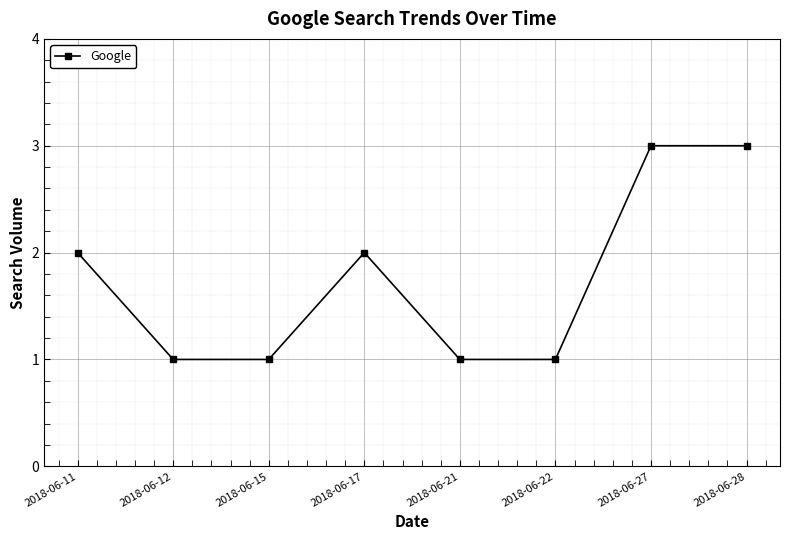

Which has a higher value, 2018-06-17 or 2018-06-27?

2018-06-27